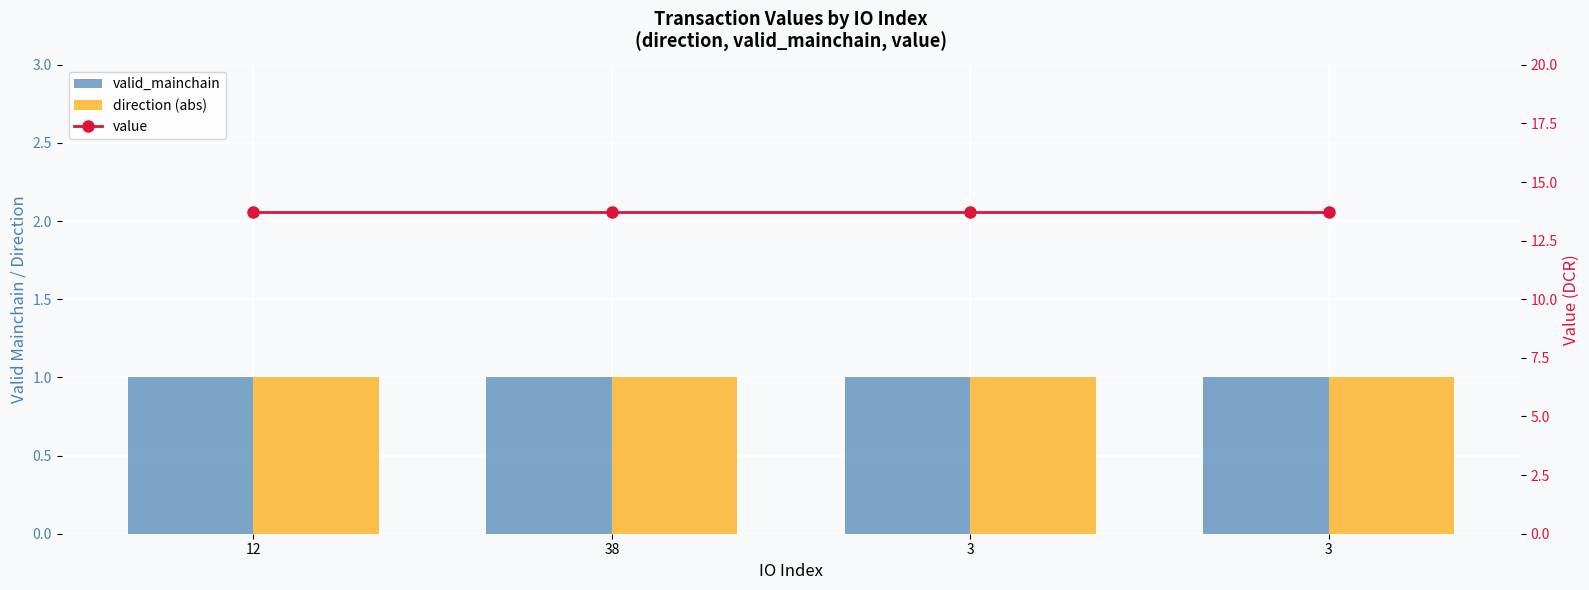

Reading left to right, transcribe all the data shown in this chart.

valid_mainchain: 12=1.0	38=1.0	3=1.0	3=1.0
direction (abs): 12=1.0	38=1.0	3=1.0	3=1.0
value: 12=13.7	38=13.7	3=13.7	3=13.7